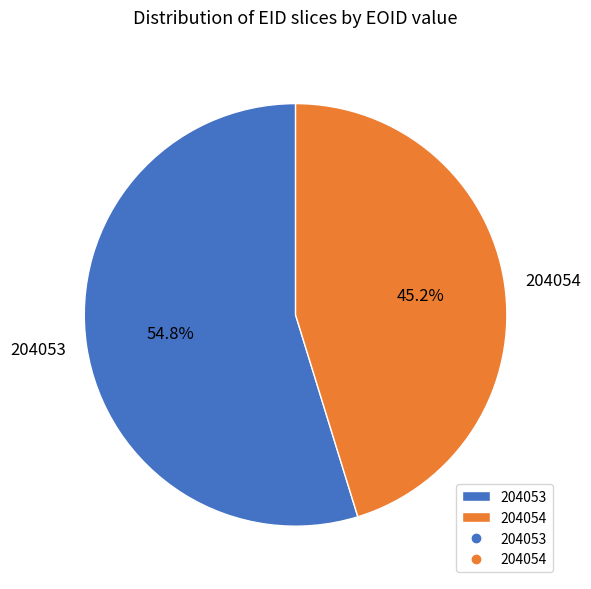

What percentage is the 204053 slice, to the nearest percent?

55%